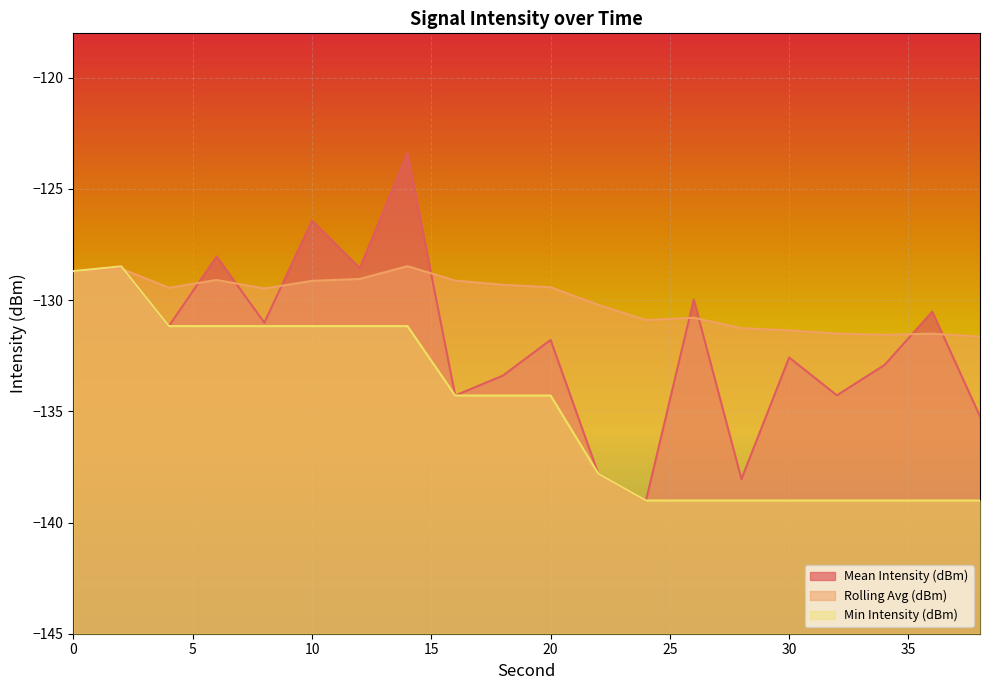

How many lines are shown in the chart?

3